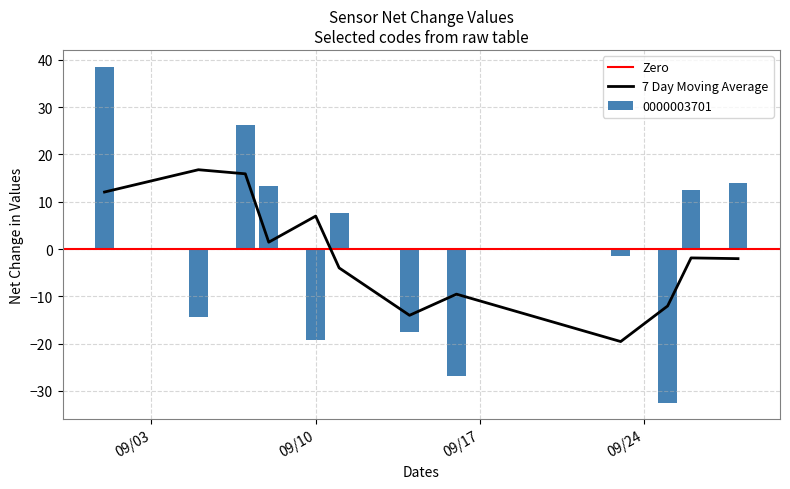

Where does the 0000003701 series first go above 24?

2024-09-01